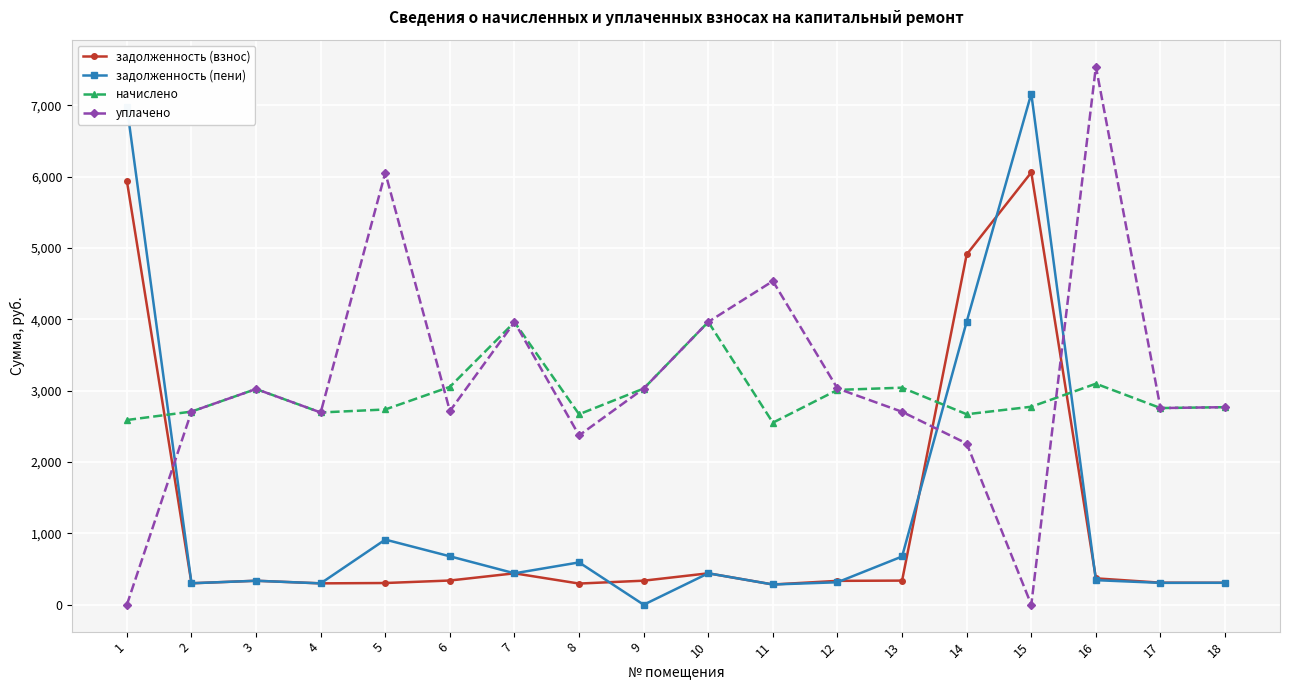

What is the value of the задолженность (пени) point at the 12th from the left?

314.9